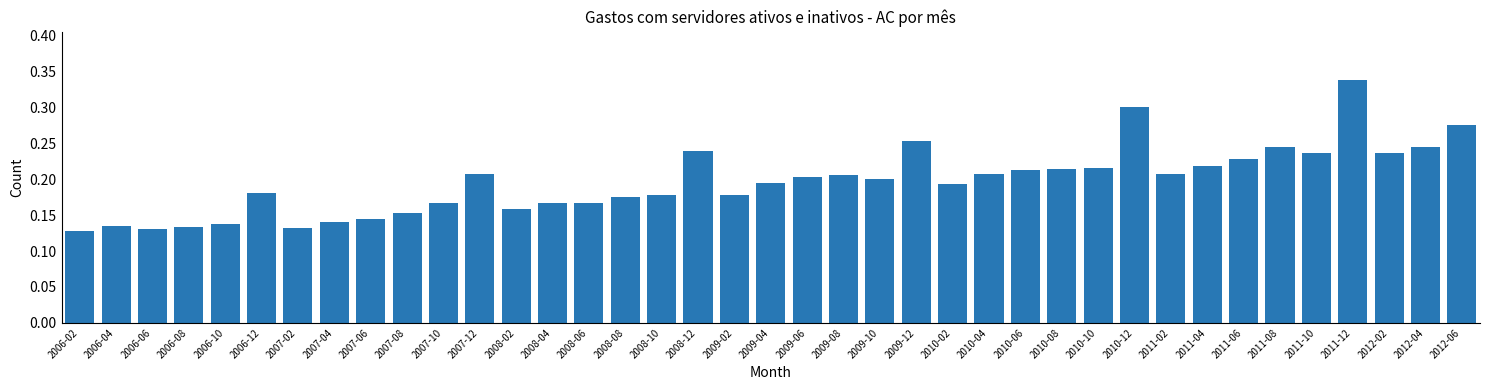

What is the sum of the values at 2010-04 and 2009-02?

0.4